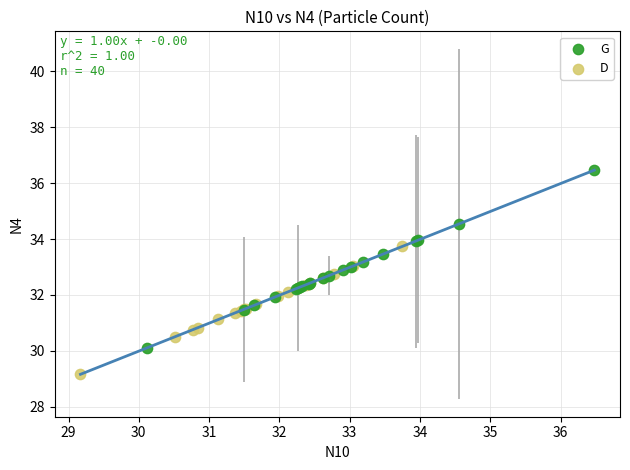

Which series contains the lowest Y value?

D